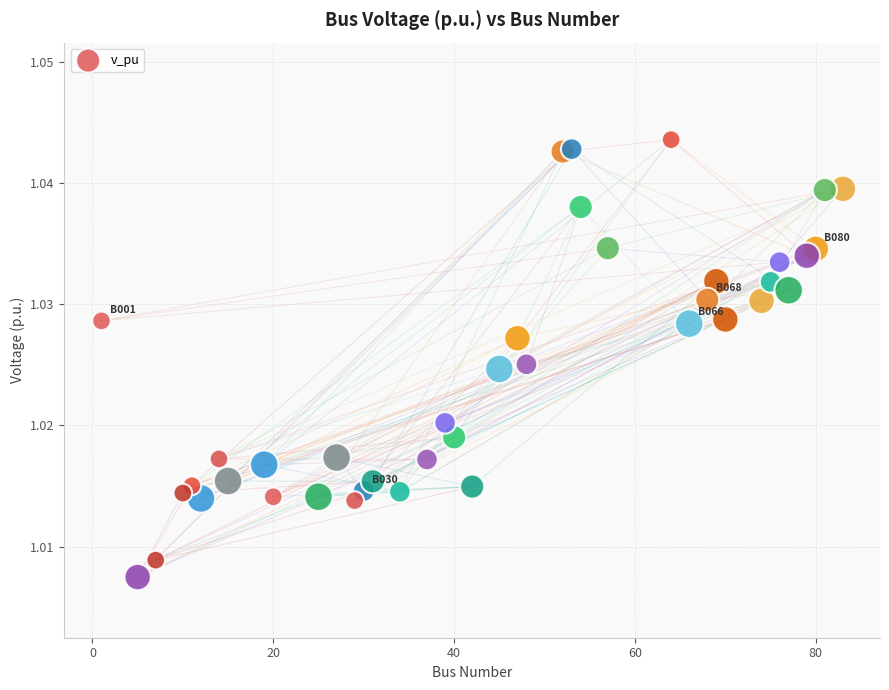

What is the range of X values (max minus min)?

82.0